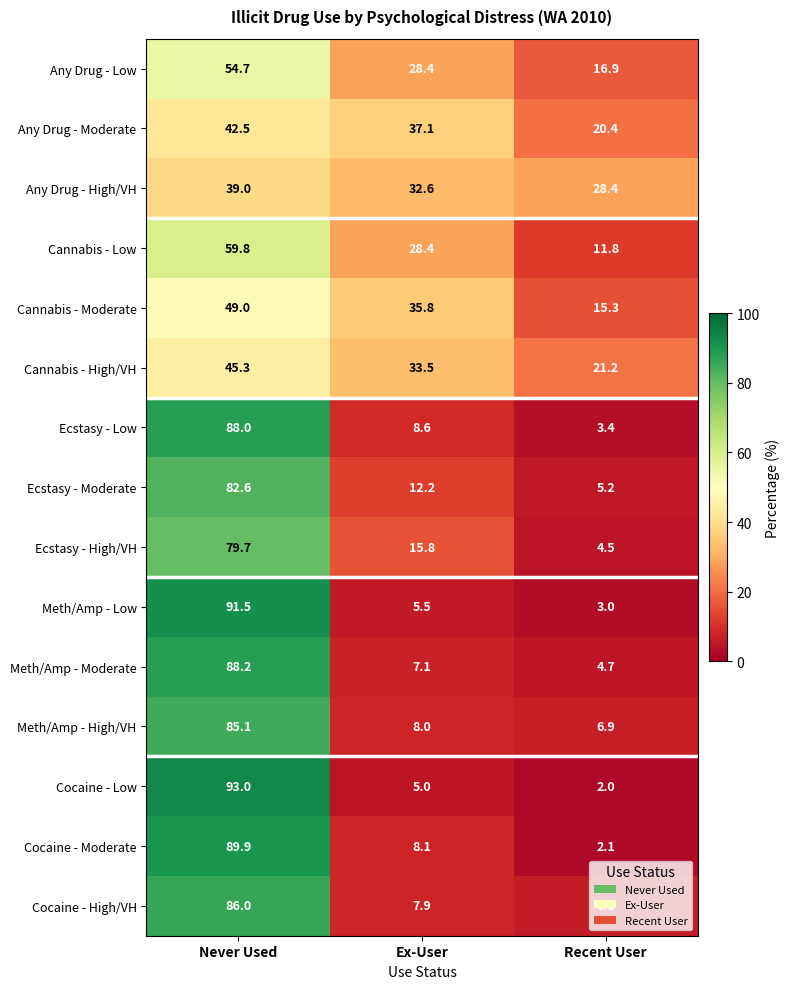

At how many categories does at least one series exceed 78?

1